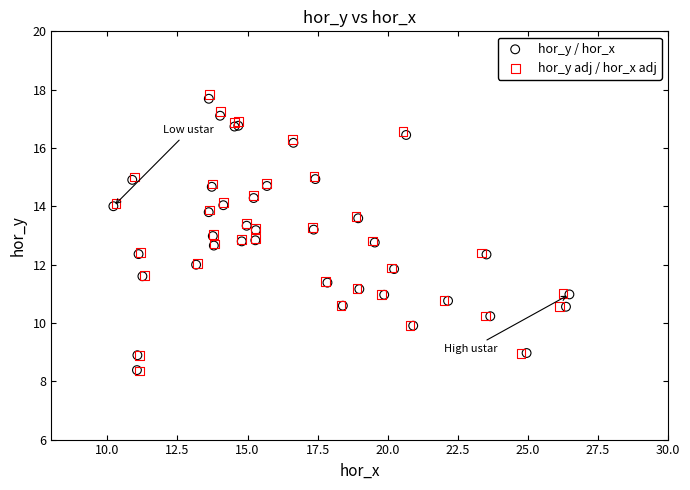

Which series has the largest Y range (max minus min)?

hor_y adj / hor_x adj